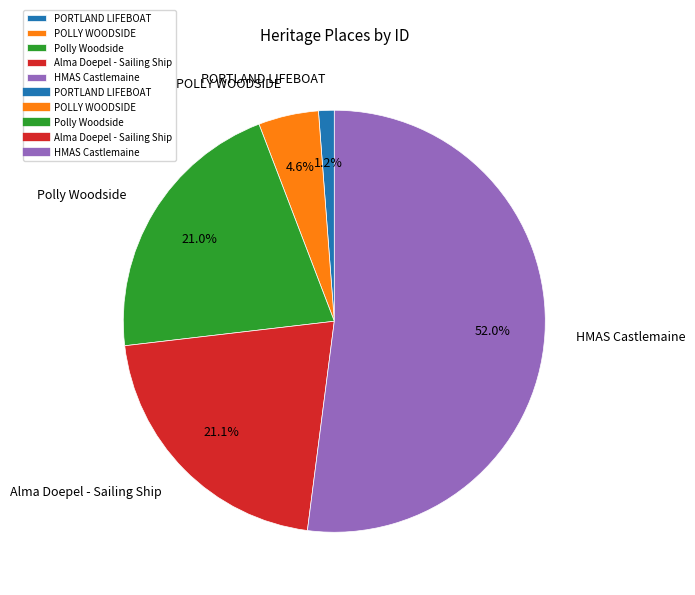

What percentage do Polly Woodside and HMAS Castlemaine together represent?

73.1%